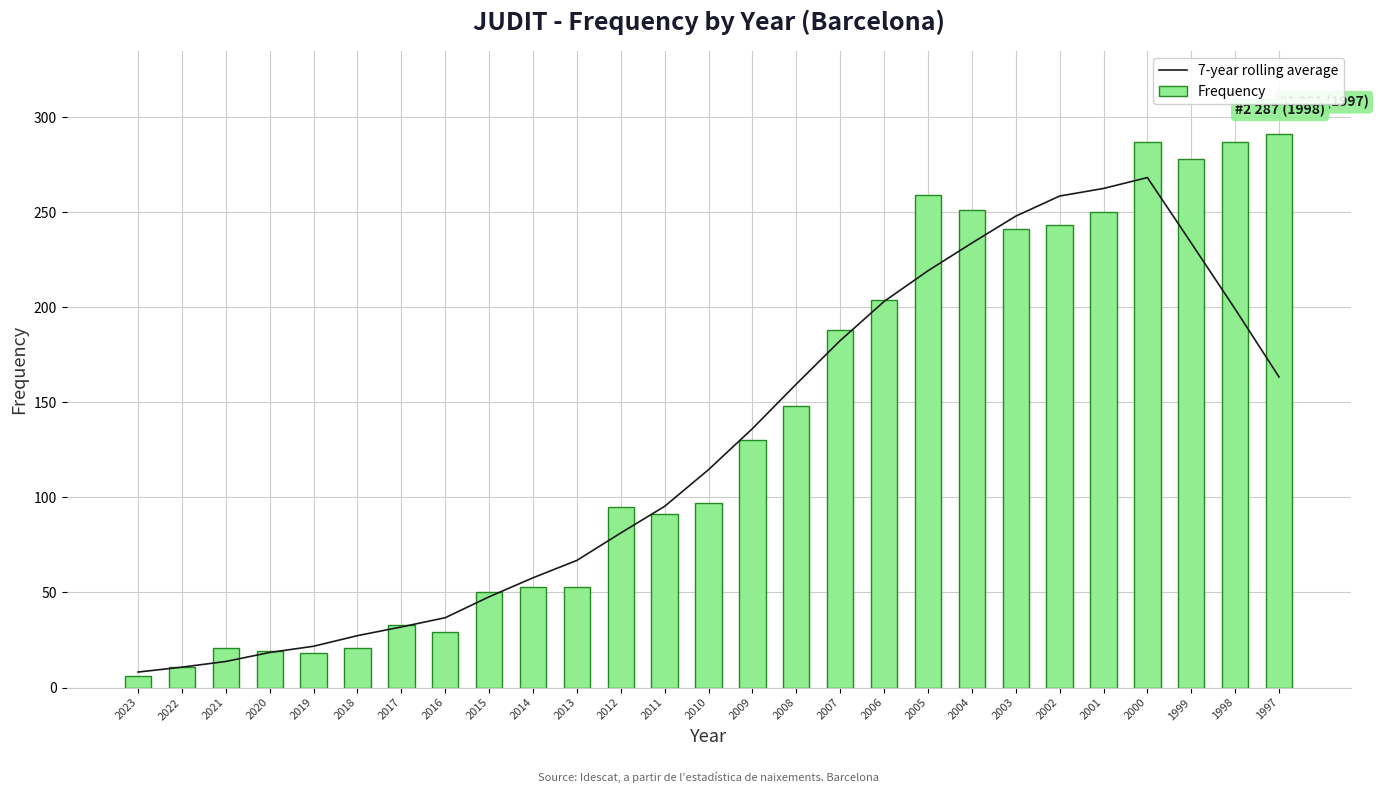

Which series has the largest range (max minus min)?

Frequency